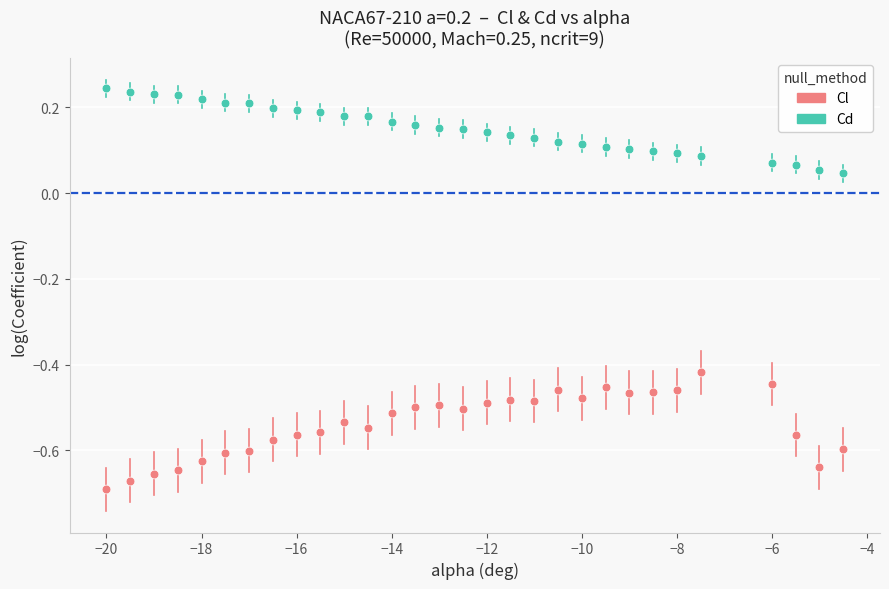

What are all the series names shown in the legend?

Cl, Cd